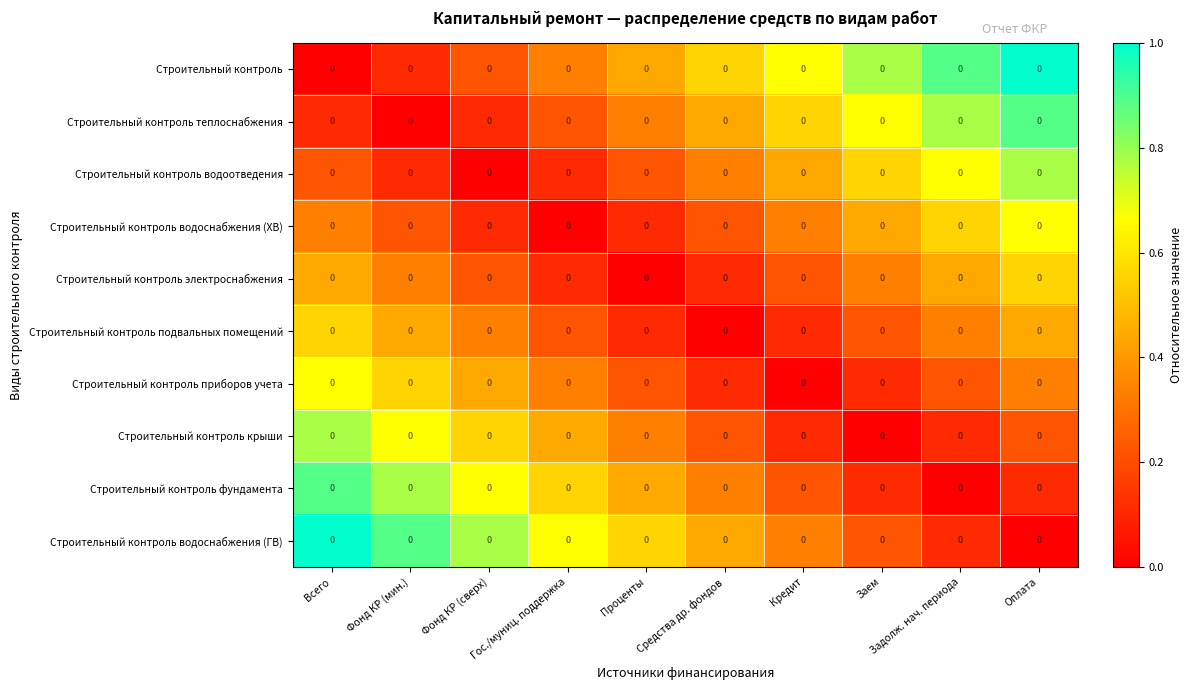

Count the number of data series in this chart.

10